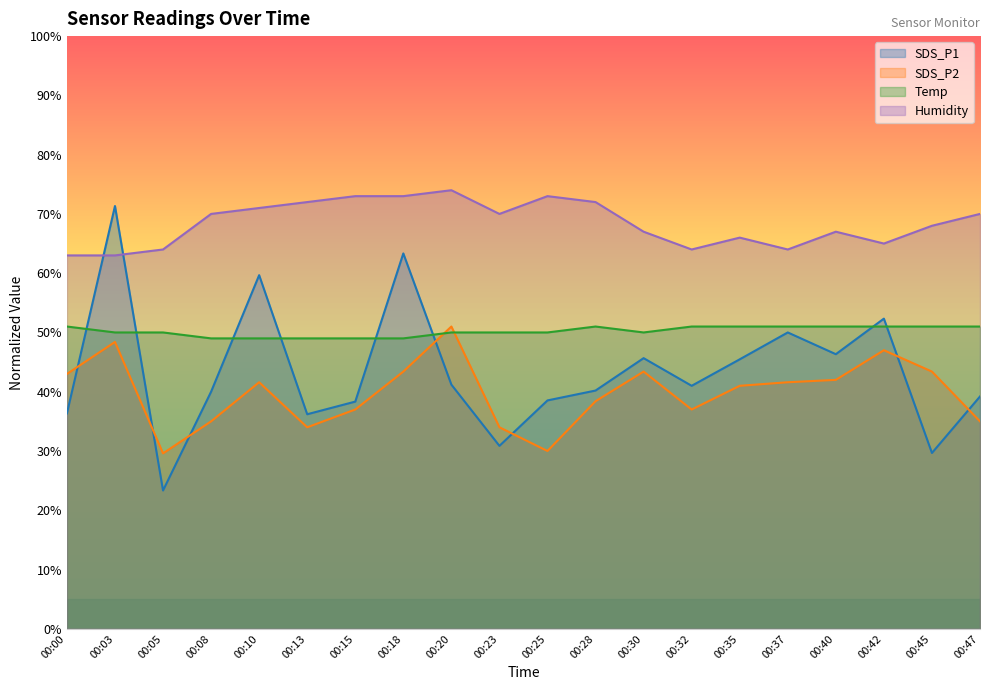

What are all the series names shown in the legend?

SDS_P1, SDS_P2, Temp, Humidity